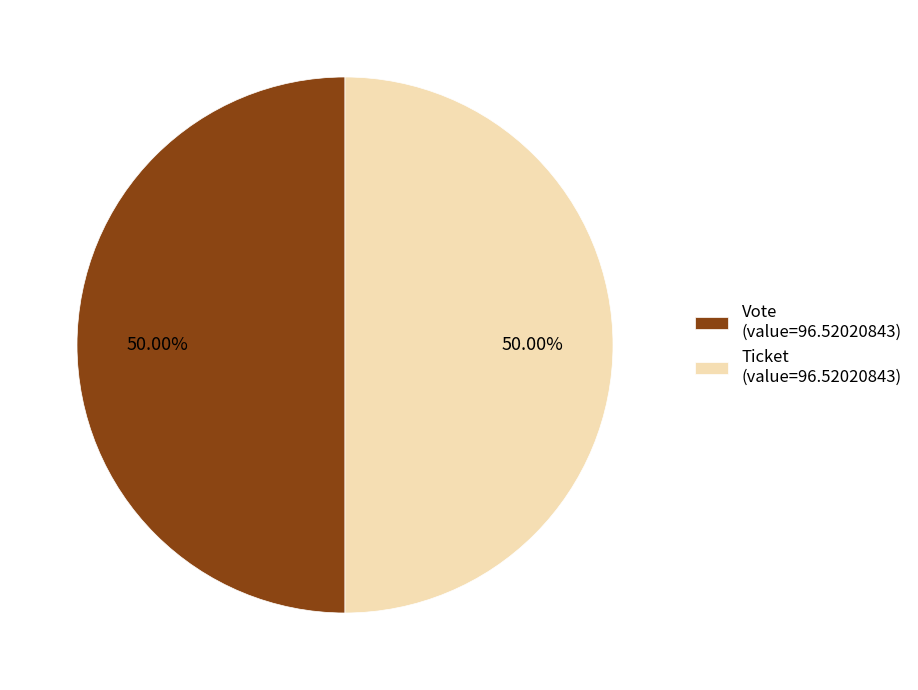

How many slices are in this pie chart?

2